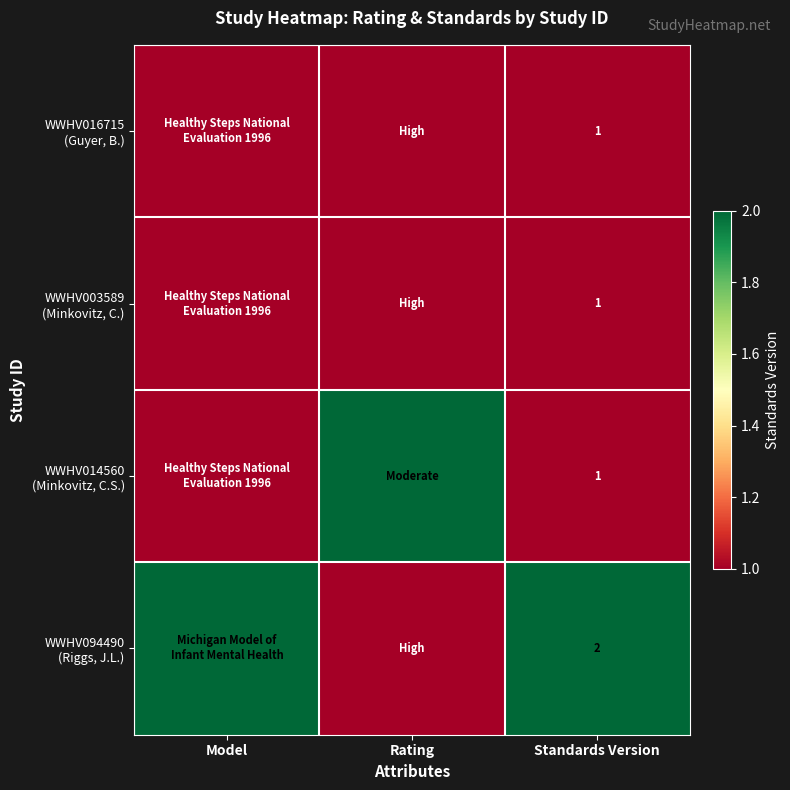

Rank the series at Standards Version from lowest to highest value.

WWHV016715 (Guyer, B.), WWHV003589 (Minkovitz, C.), WWHV014560 (Minkovitz, C.S.), WWHV094490 (Riggs, J.L.)